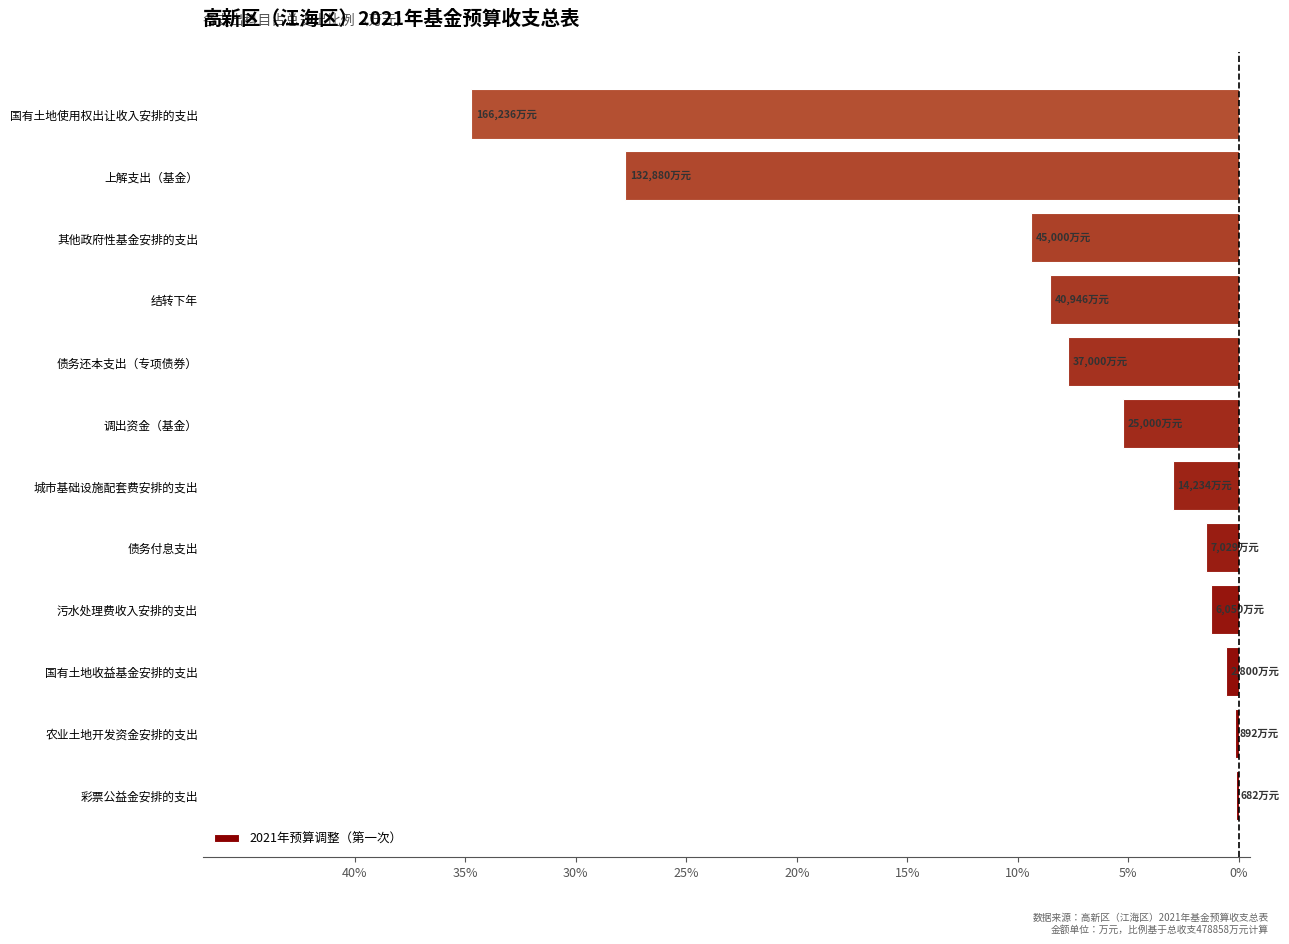

Does the chart contain any negative values?

Yes